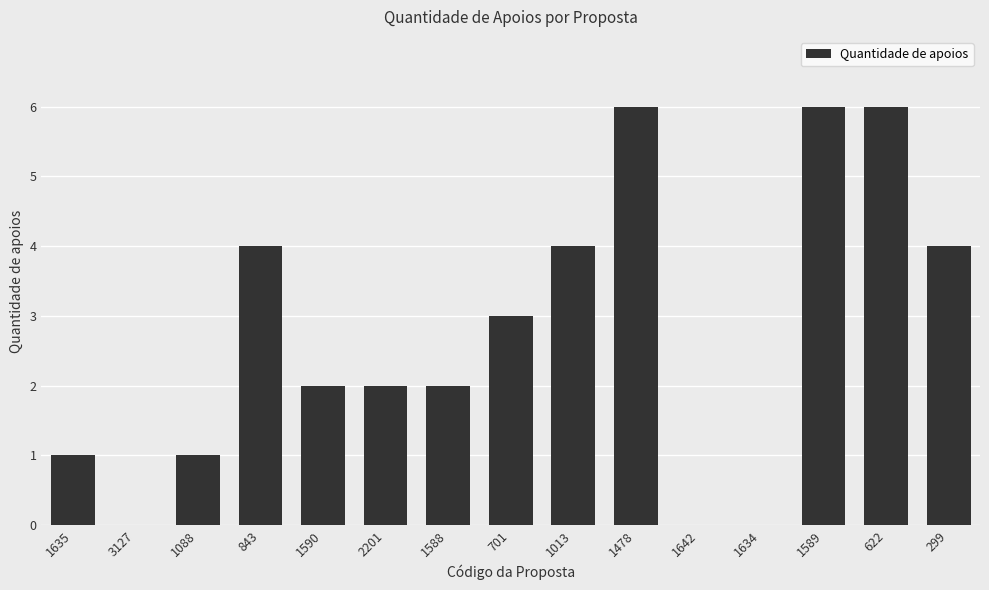

The value at 1588 is 3. True or false?

False